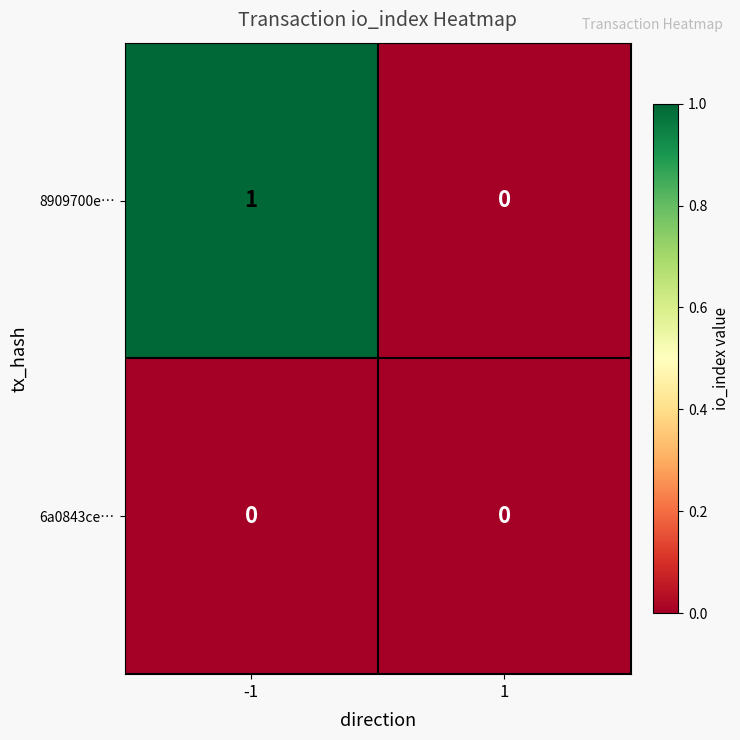

What is the difference between the highest and lowest values at -1?

1